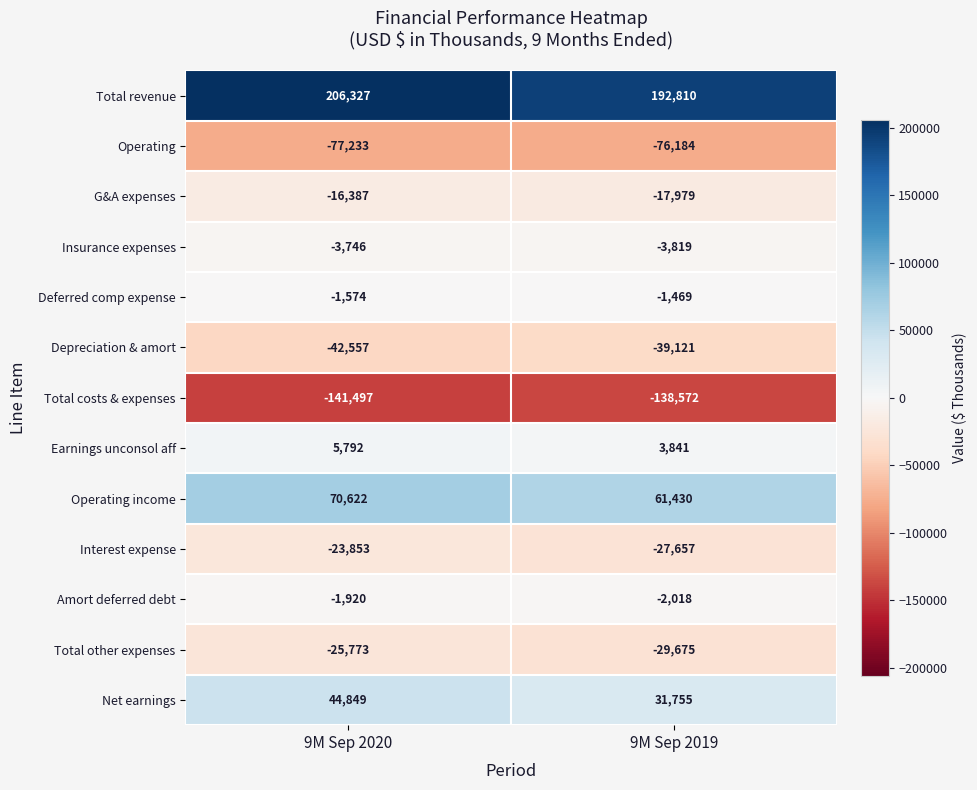

Count the number of data series in this chart.

13